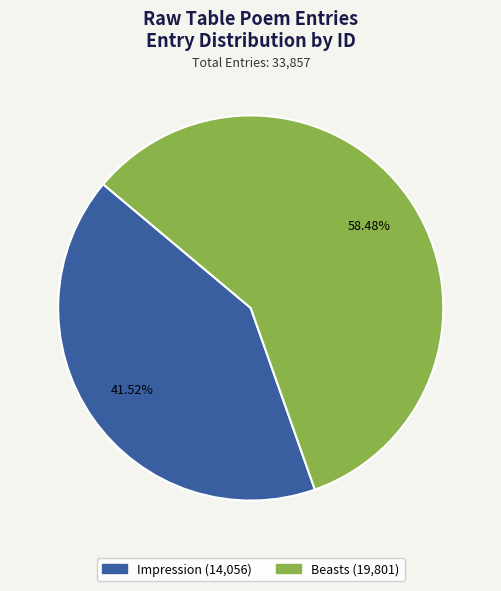

Is there any slice that represents more than half of the pie?

Yes